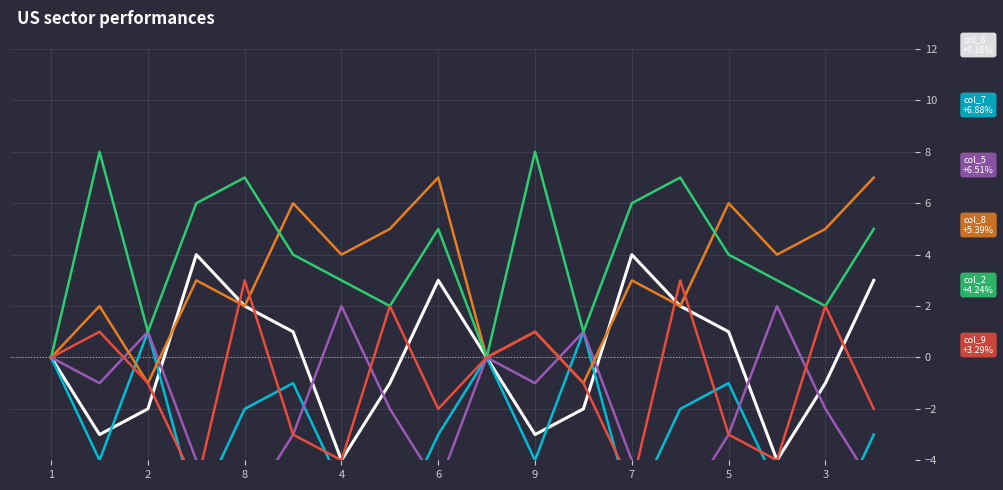

What is the maximum value for col_6?

4